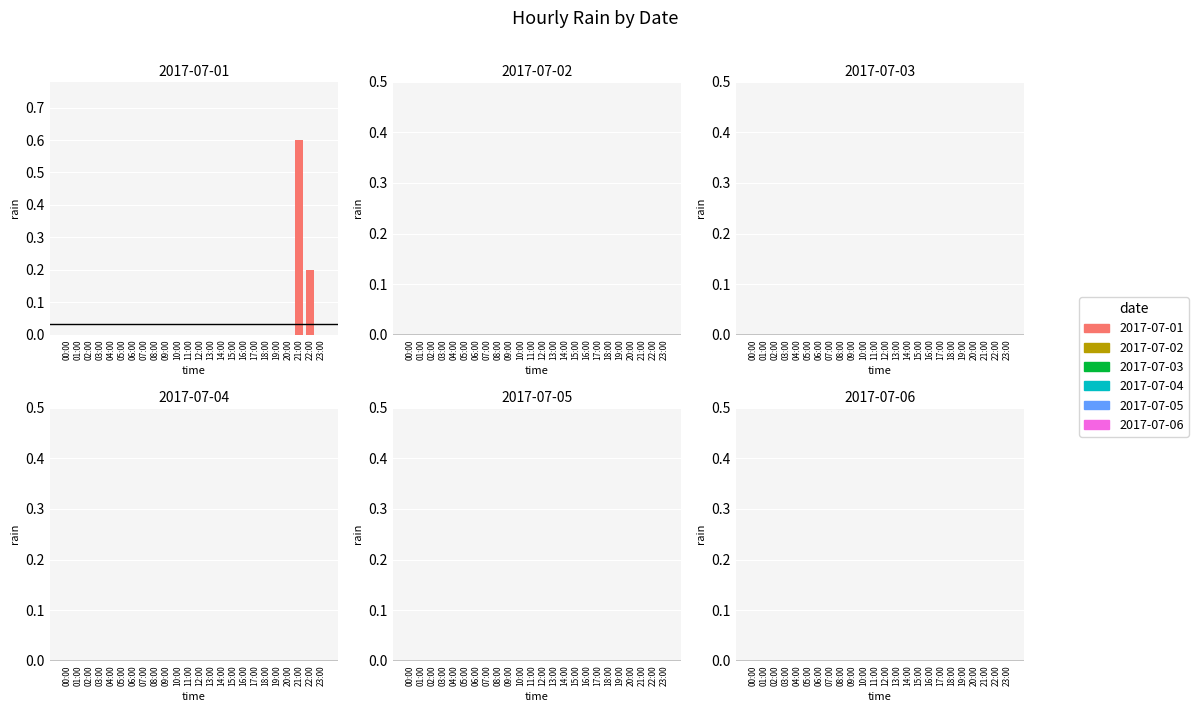

What is the sum of all values?

0.8